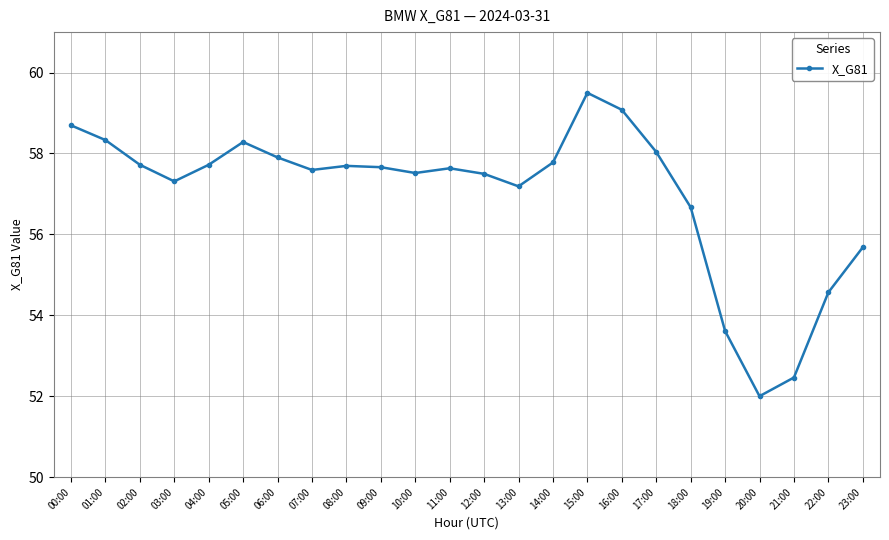

How many lines are shown in the chart?

1